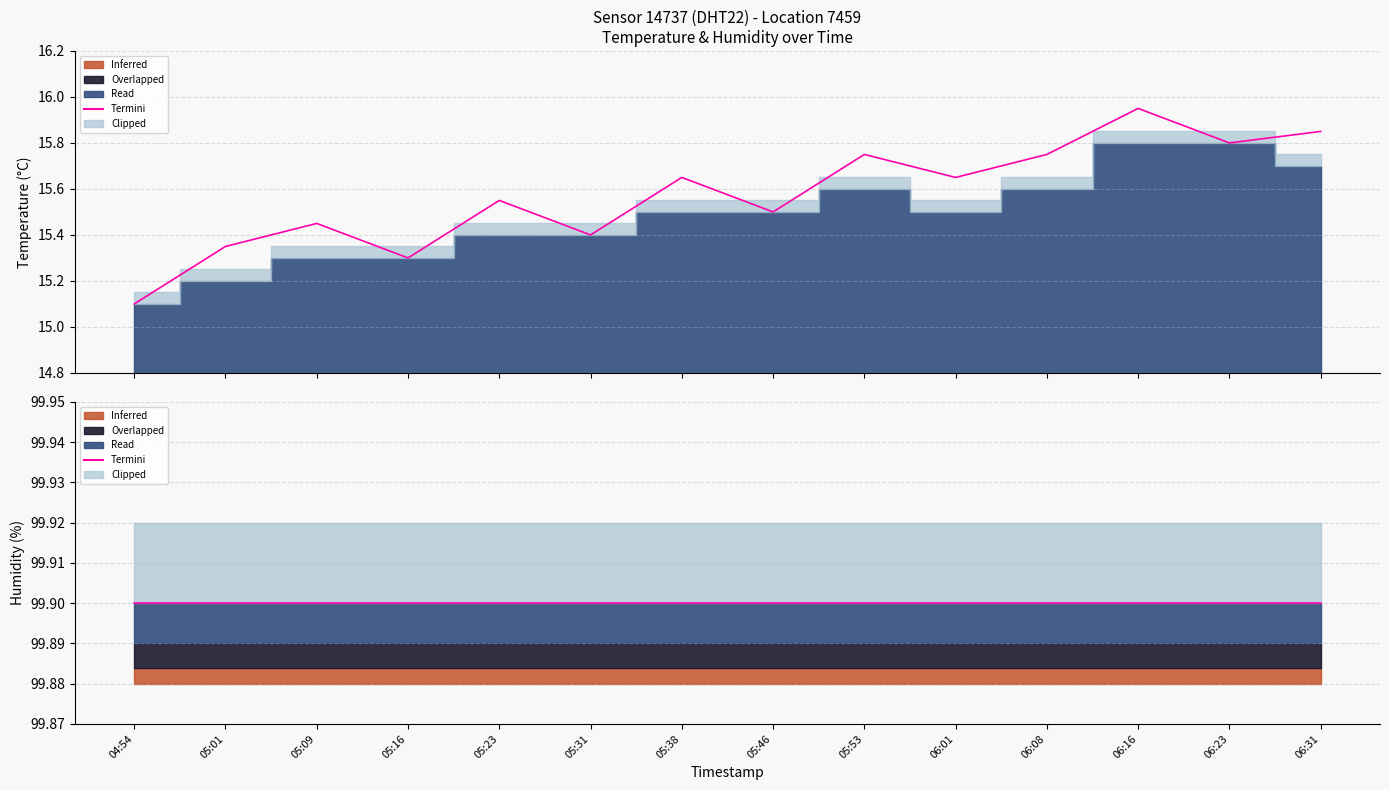

What is the sum of the temperature values at 06:16 and 05:16?

31.1